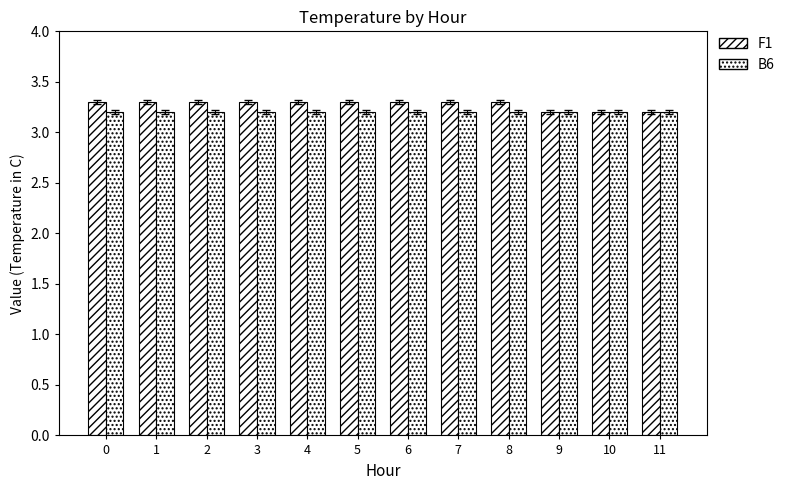

Between 4 and 3, which is larger?

4